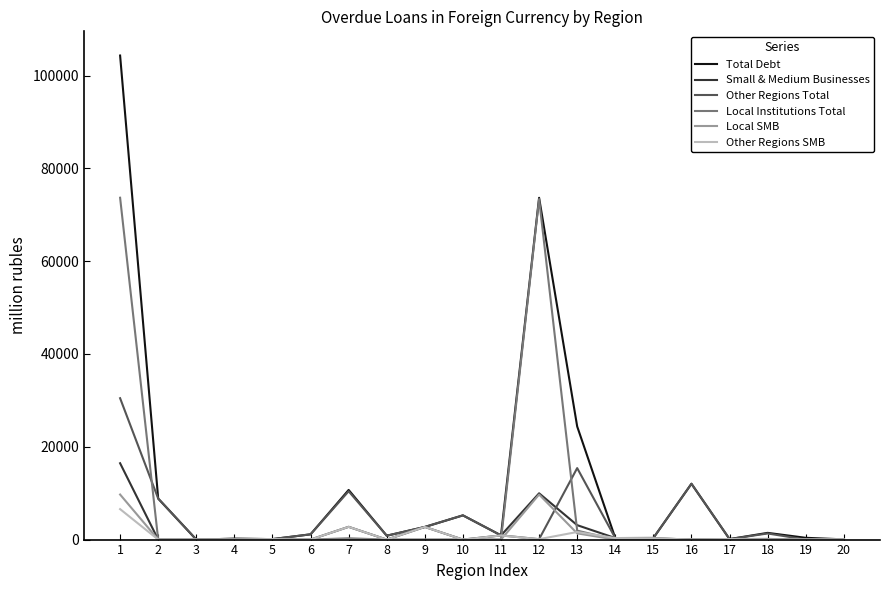

What is the greatest value displayed?

104310